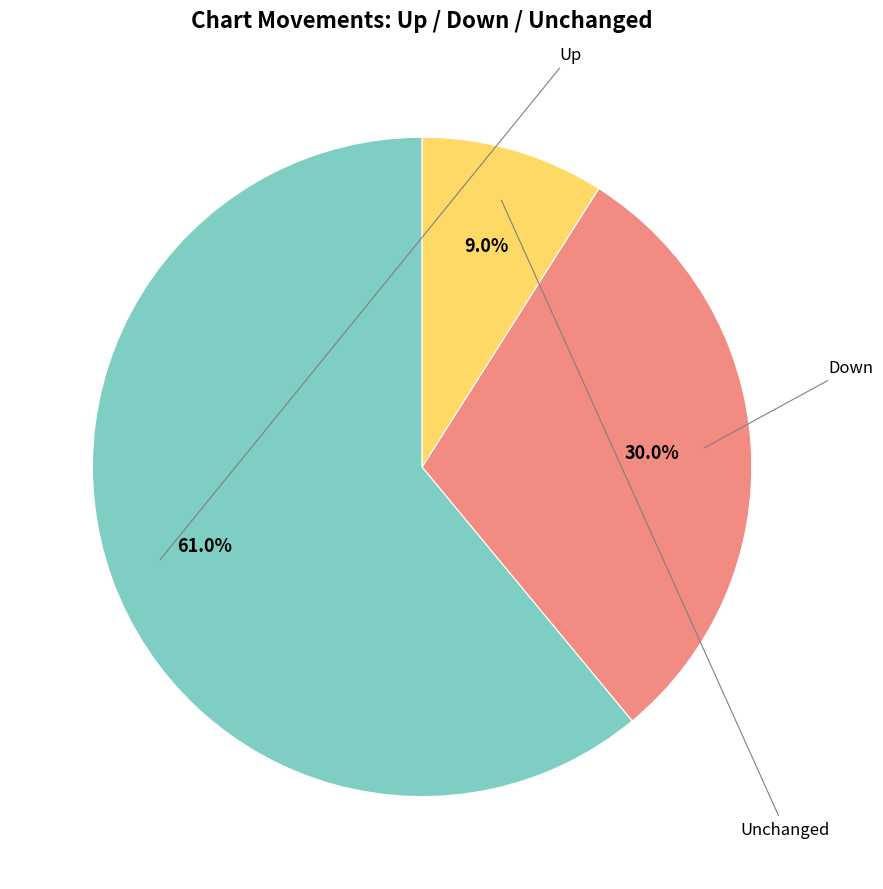

How many slices are in this pie chart?

3